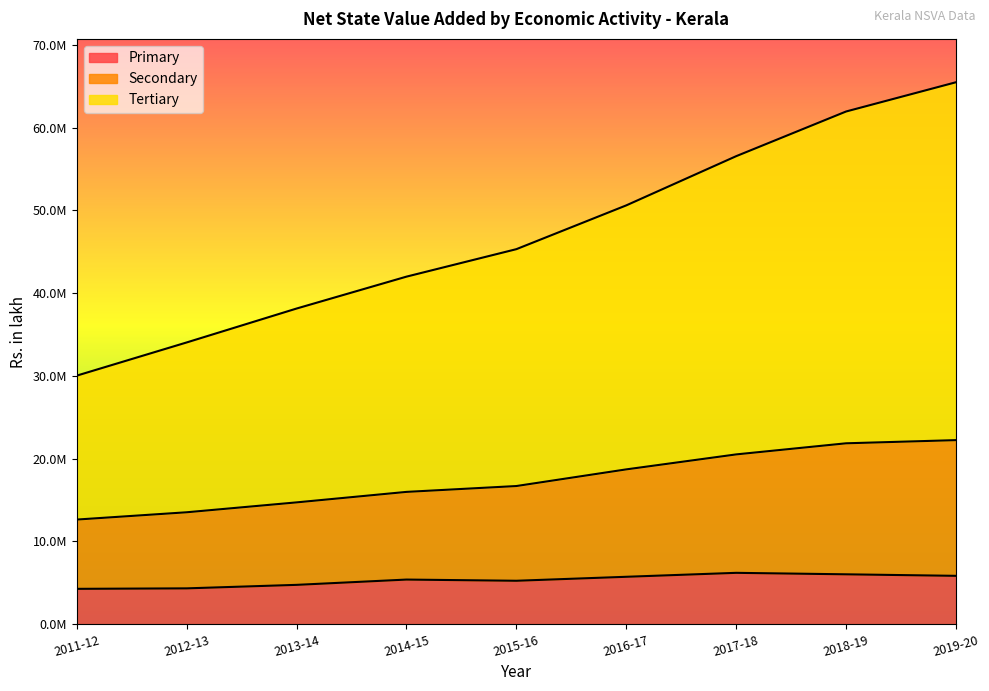

Does the chart display data point markers on the line(s)?

No